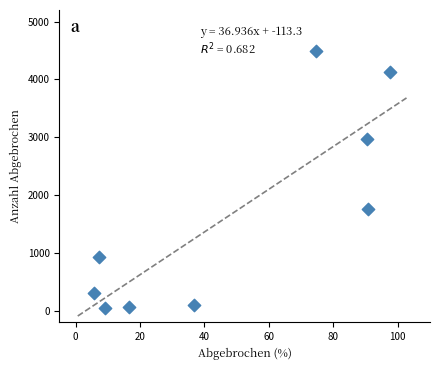

What Y value in the scatter plot is closest to 2271?

1764